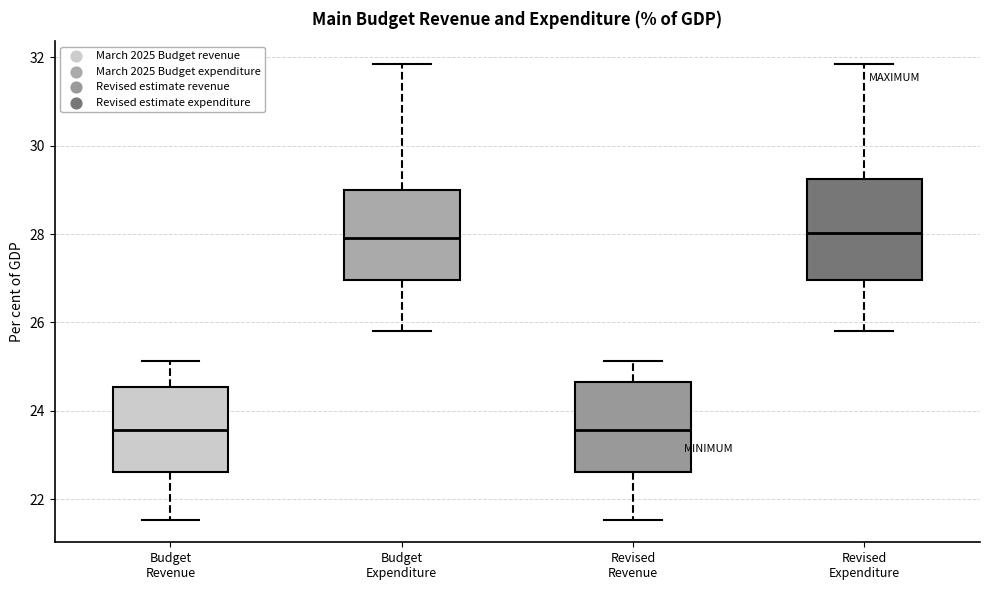

Reading left to right, read every box against the y-axis: the position of its median line, the range the box covers, and the ends of its whiskers. The values are not printed on the chart, so give them approximately, as read against the axis.

Budget Revenue: median 23.6, box 22.6 to 24.6, whiskers 21.6 to 25.2
Budget Expenditure: median 28.0, box 27.0 to 29.0, whiskers 25.8 to 31.8
Revised Revenue: median 23.6, box 22.6 to 24.6, whiskers 21.6 to 25.2
Revised Expenditure: median 28.0, box 27.0 to 29.2, whiskers 25.8 to 31.8